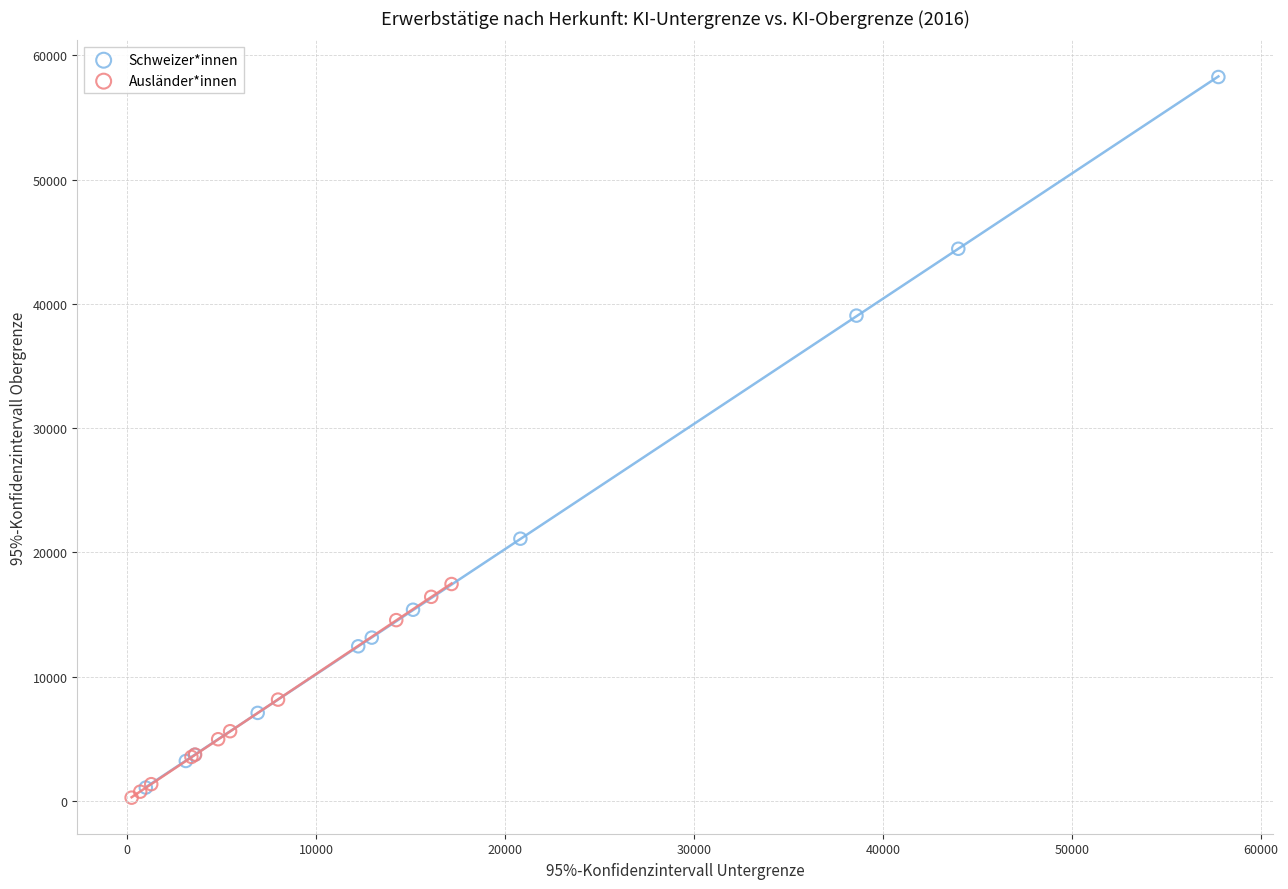

Which series has the largest Y range (max minus min)?

Schweizer*innen